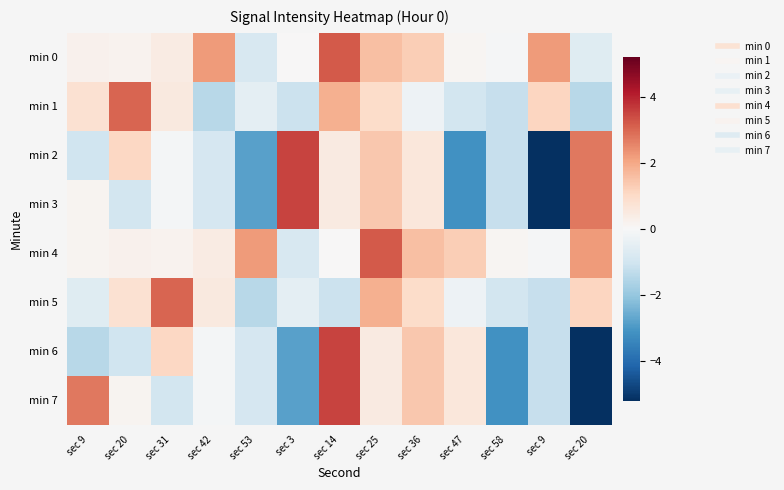

Reading left to right, transcribe all the data shown in this chart.

min 0: sec 9=0.2	sec 20=0.2	sec 31=0.4	sec 42=2.2	sec 53=-0.8	sec 3=0.0	sec 14=3.2	sec 25=1.5	sec 36=1.3	sec 47=0.1	sec 58=-0.1	sec 9=2.2	sec 20=-0.6
min 1: sec 9=0.8	sec 20=3.0	sec 31=0.5	sec 42=-1.4	sec 53=-0.5	sec 3=-1.1	sec 14=1.8	sec 25=1.0	sec 36=-0.3	sec 47=-0.9	sec 58=-1.2	sec 9=1.1	sec 20=-1.5
min 2: sec 9=-1.0	sec 20=1.1	sec 31=-0.1	sec 42=-0.9	sec 53=-2.8	sec 3=3.5	sec 14=0.5	sec 25=1.4	sec 36=0.6	sec 47=-3.1	sec 58=-1.2	sec 9=-5.2	sec 20=2.8
min 3: sec 9=0.2	sec 20=-0.9	sec 31=-0.1	sec 42=-0.9	sec 53=-2.8	sec 3=3.5	sec 14=0.5	sec 25=1.4	sec 36=0.6	sec 47=-3.1	sec 58=-1.2	sec 9=-5.2	sec 20=2.8
min 4: sec 9=0.2	sec 20=0.2	sec 31=0.2	sec 42=0.4	sec 53=2.2	sec 3=-0.8	sec 14=0.0	sec 25=3.2	sec 36=1.5	sec 47=1.3	sec 58=0.1	sec 9=-0.1	sec 20=2.2
min 5: sec 9=-0.6	sec 20=0.8	sec 31=3.0	sec 42=0.5	sec 53=-1.4	sec 3=-0.5	sec 14=-1.1	sec 25=1.8	sec 36=1.0	sec 47=-0.3	sec 58=-0.9	sec 9=-1.2	sec 20=1.1
min 6: sec 9=-1.5	sec 20=-1.0	sec 31=1.1	sec 42=-0.1	sec 53=-0.9	sec 3=-2.8	sec 14=3.5	sec 25=0.5	sec 36=1.4	sec 47=0.6	sec 58=-3.1	sec 9=-1.2	sec 20=-5.2
min 7: sec 9=2.8	sec 20=0.2	sec 31=-0.9	sec 42=-0.1	sec 53=-0.9	sec 3=-2.8	sec 14=3.5	sec 25=0.5	sec 36=1.4	sec 47=0.6	sec 58=-3.1	sec 9=-1.2	sec 20=-5.2